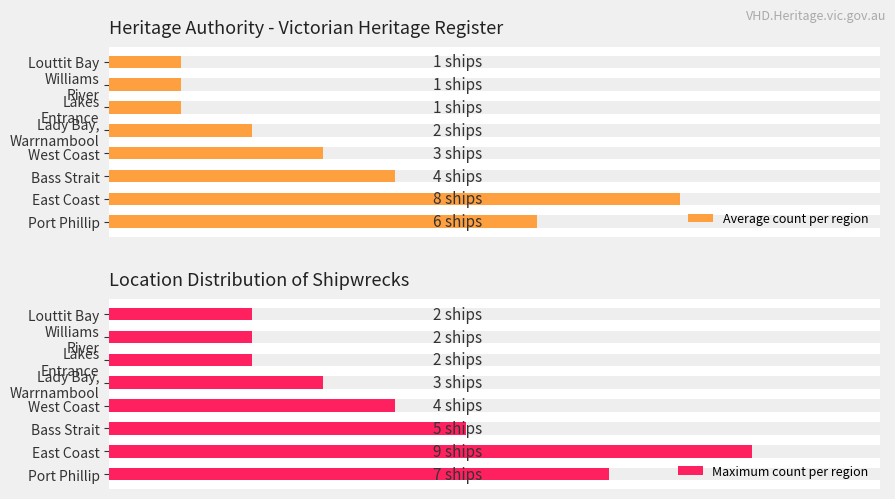

Is it true that Average count per region equals 14 at East Coast?

False